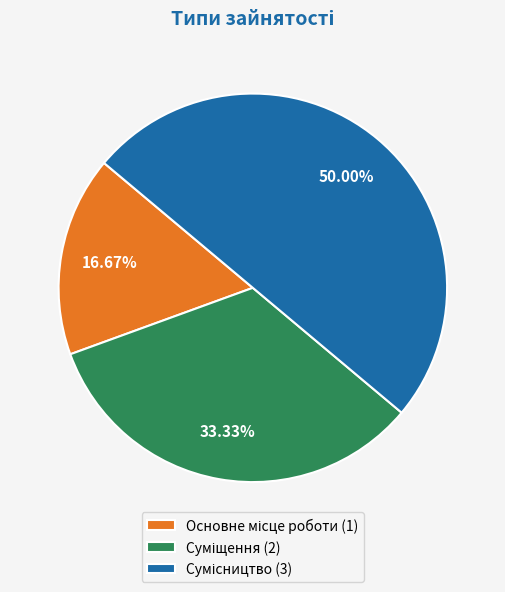

Count the number of slices in the pie.

3